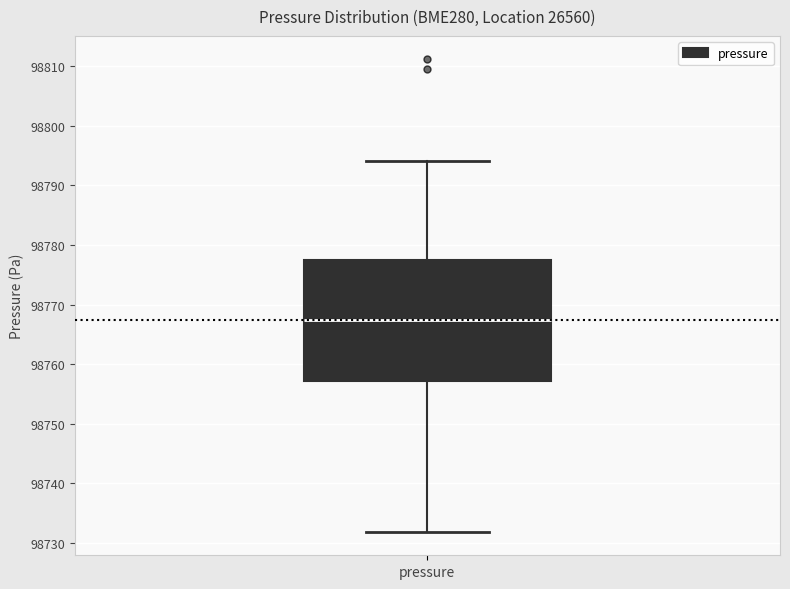

Read this box plot against the y-axis: the position of the median line, the range covered by the box, and the ends of both whiskers. The values are not printed on the chart, so give them approximately, as read against the axis.

median 98767, box 98757 to 98778, whiskers 98732 to 98794